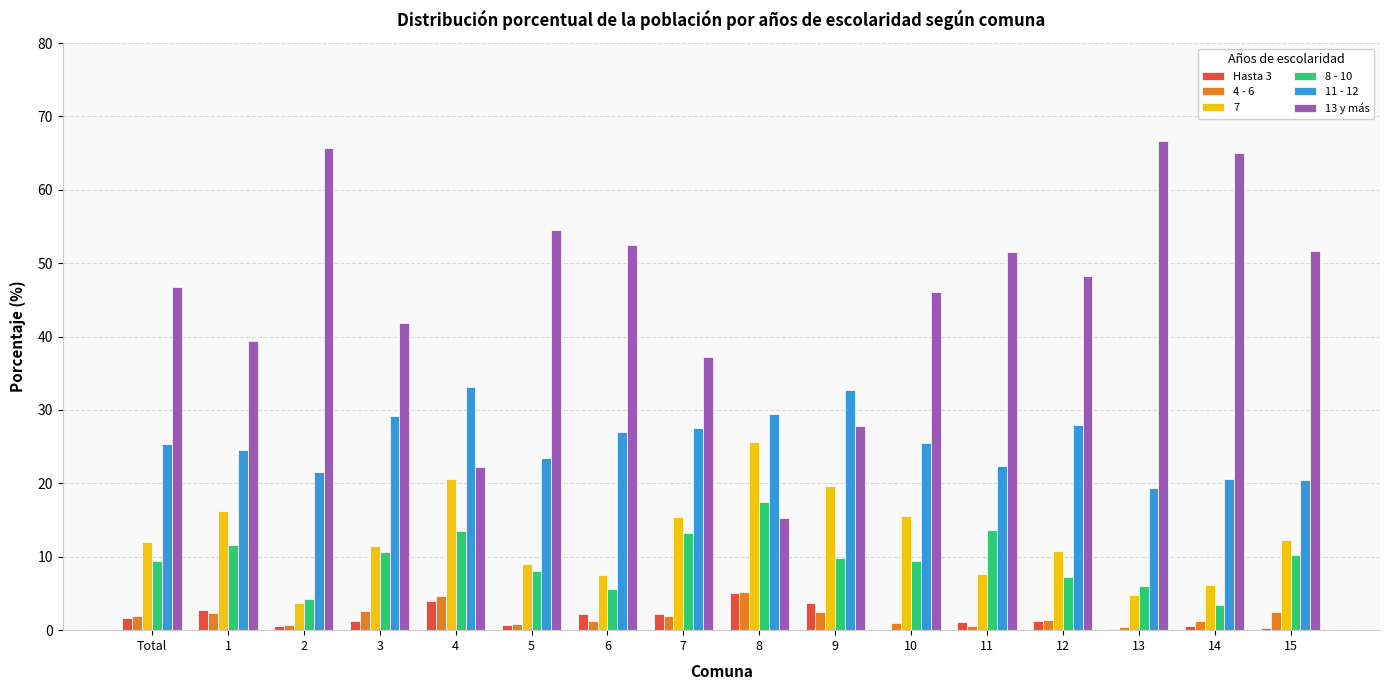

What is the maximum value shown in the chart?

66.6